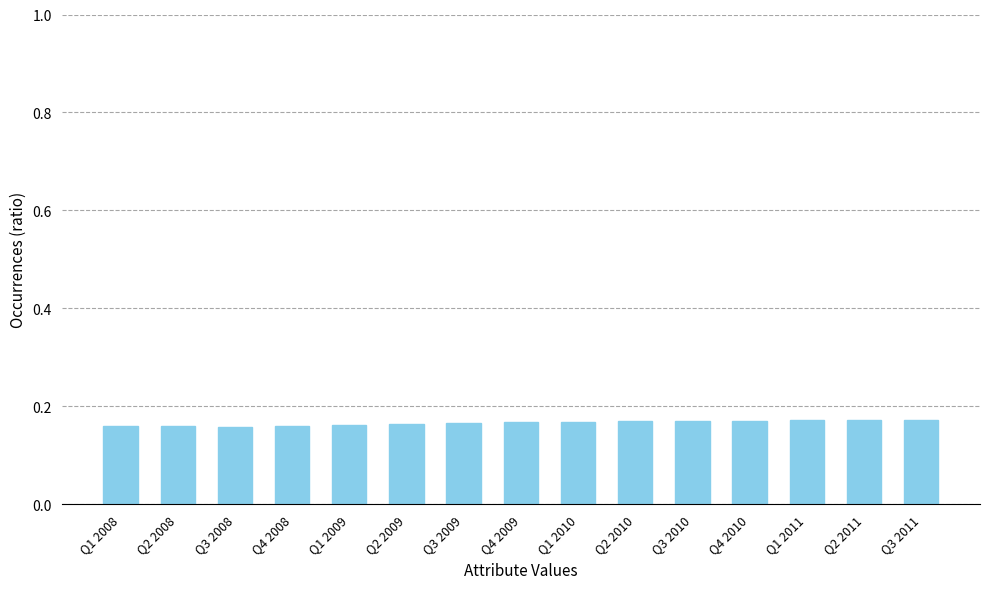

What is the sum of all values?

2.5